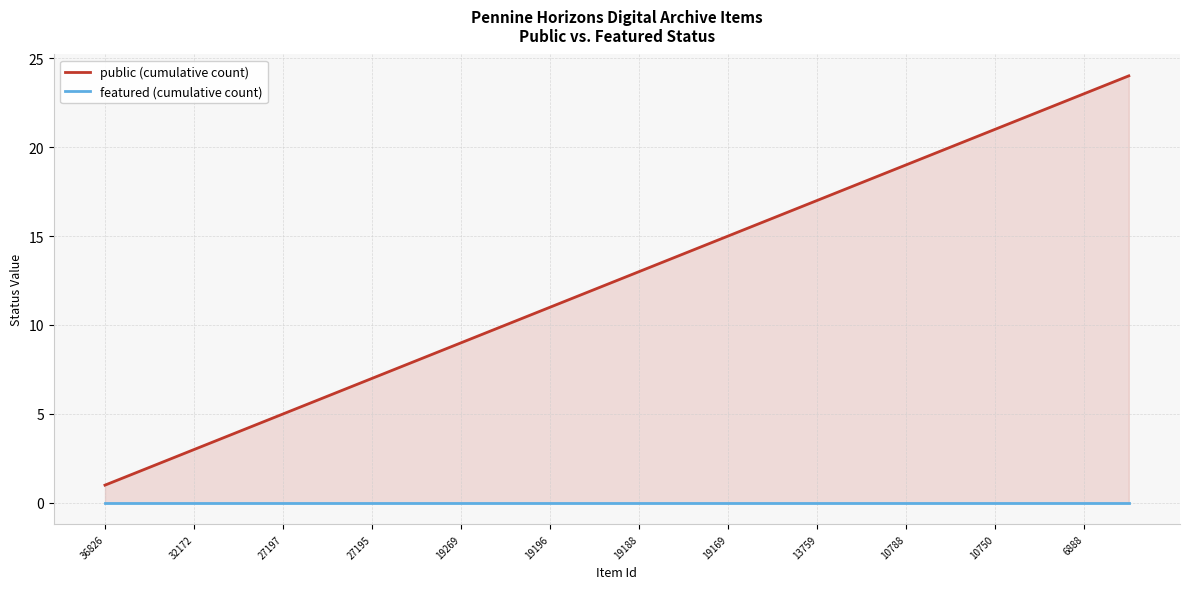

The value of featured (cumulative count) at 19188 is 0. True or false?

True